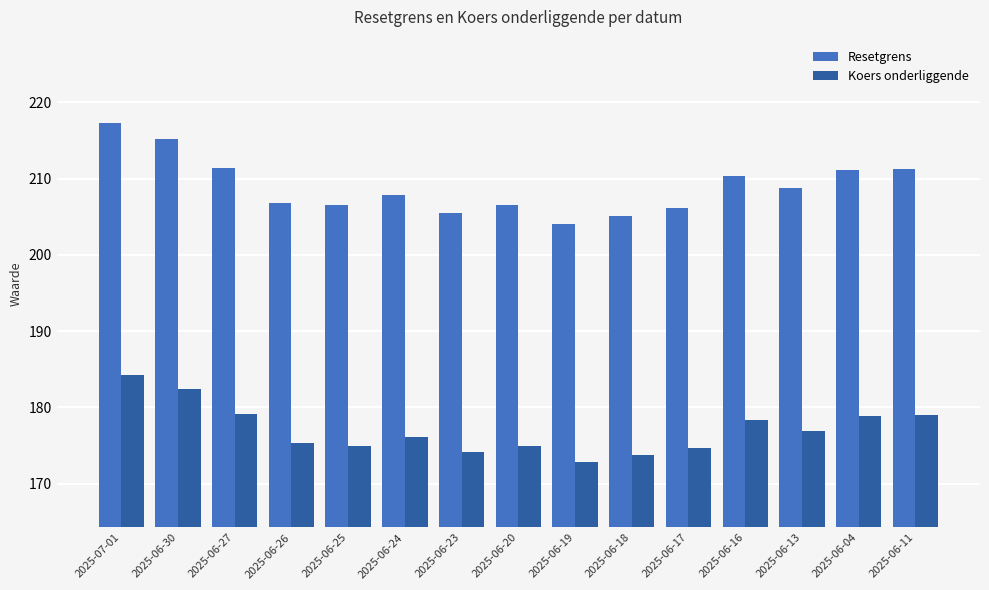

The value of Resetgrens at 2025-06-25 is 206.5. True or false?

True